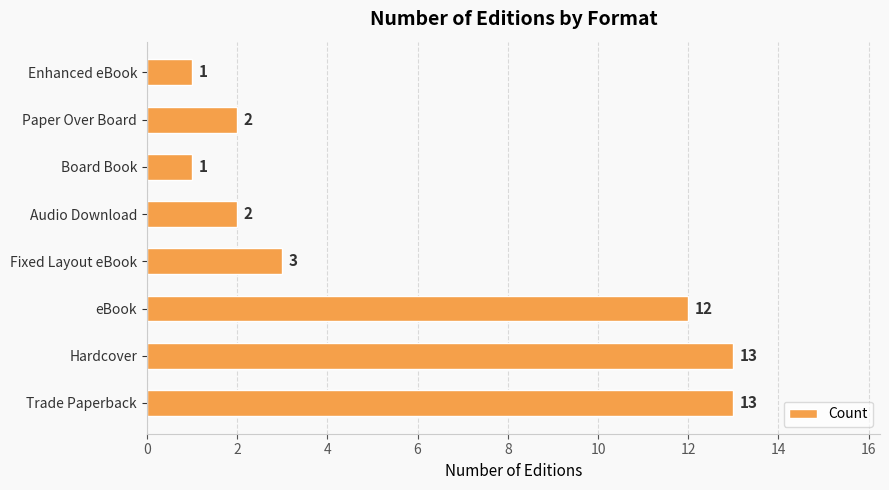

What is the sum of all values?

47